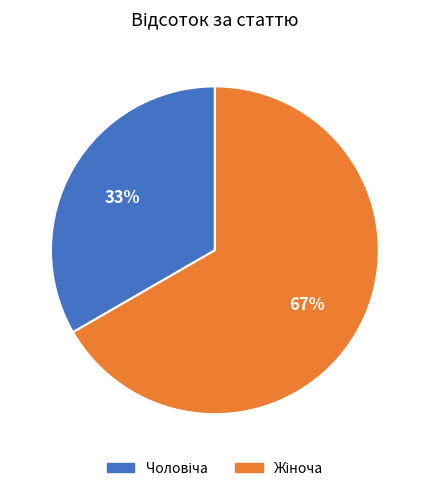

Is there any slice that represents more than half of the pie?

Yes